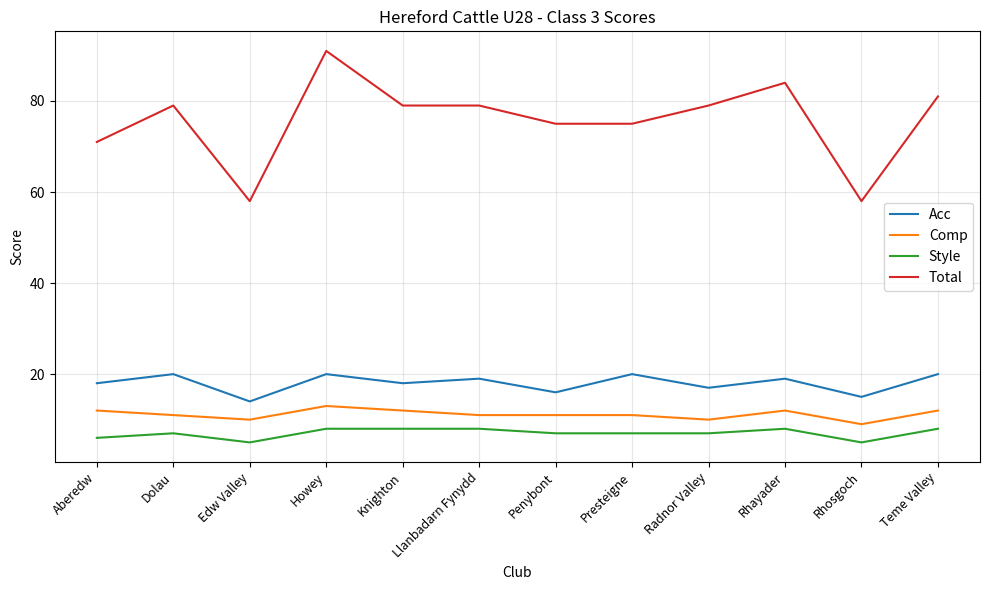

True or false: Acc has more than 1 points higher than both neighbors.

True